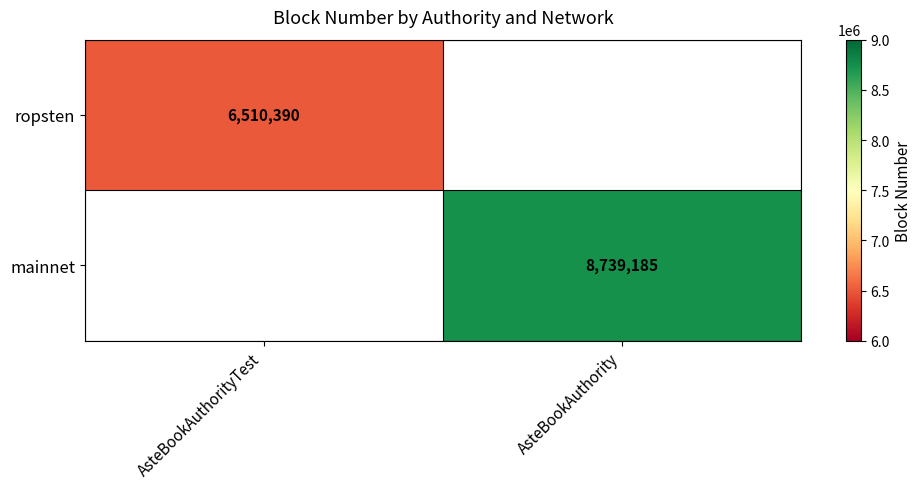

How many categories are shown in the chart?

2